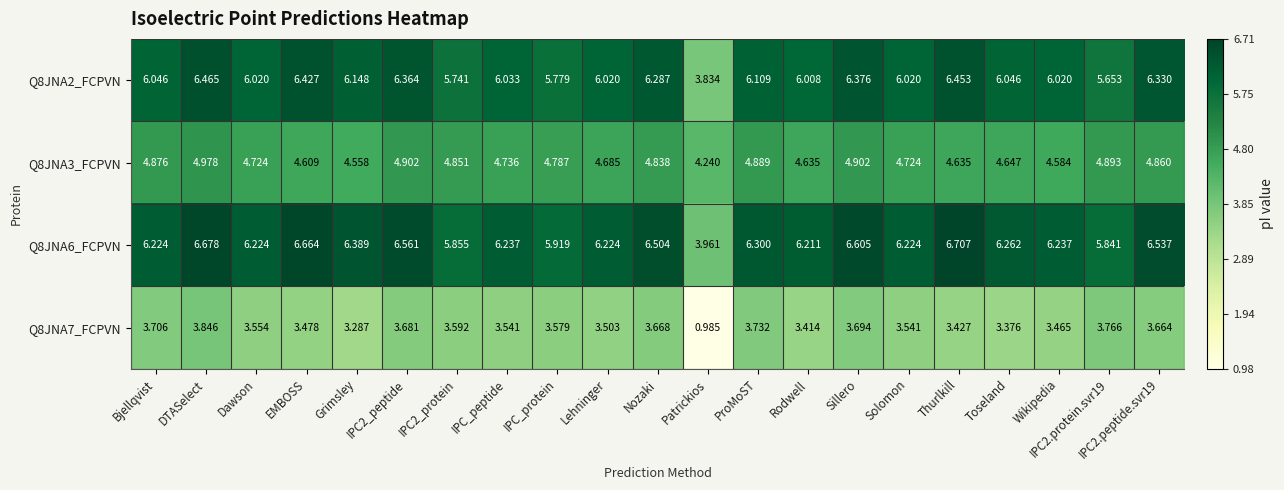

Which category has the lowest value in the Q8JNA6_FCPVN series?

Patrickios